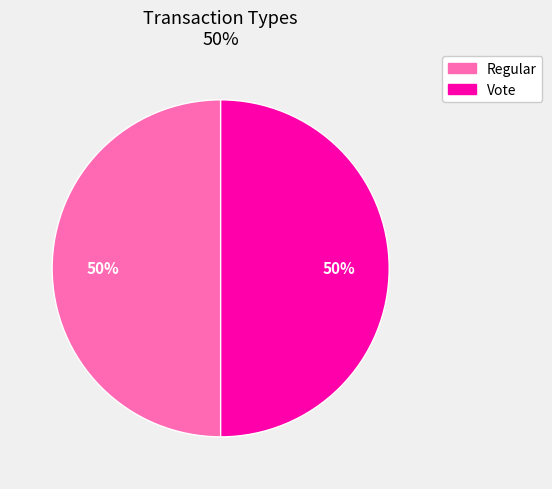

To the nearest percent, what portion does Vote represent?

50%